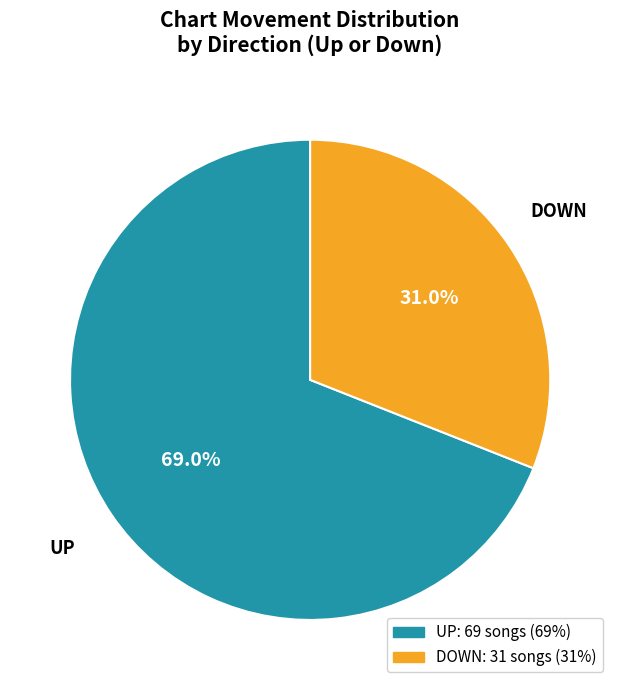

Is there a majority slice in this chart?

Yes